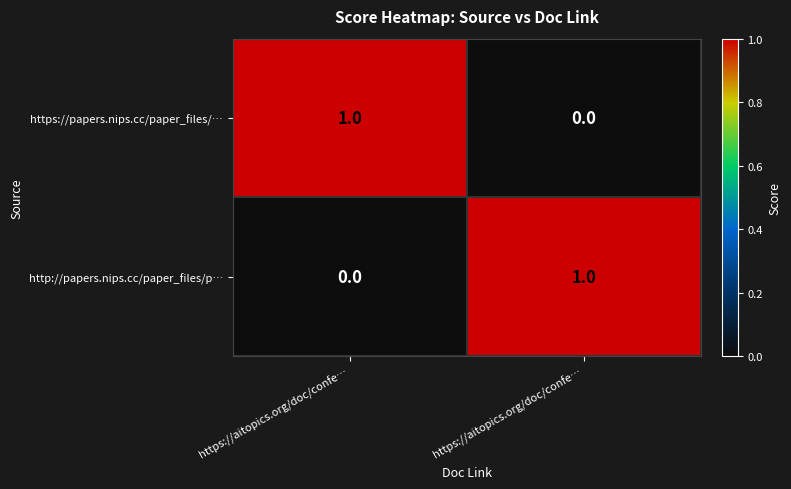

Which series changed the most between https://aitopics.org/doc/confe… and https://aitopics.org/doc/confe…?

https://papers.nips.cc/paper_files/…